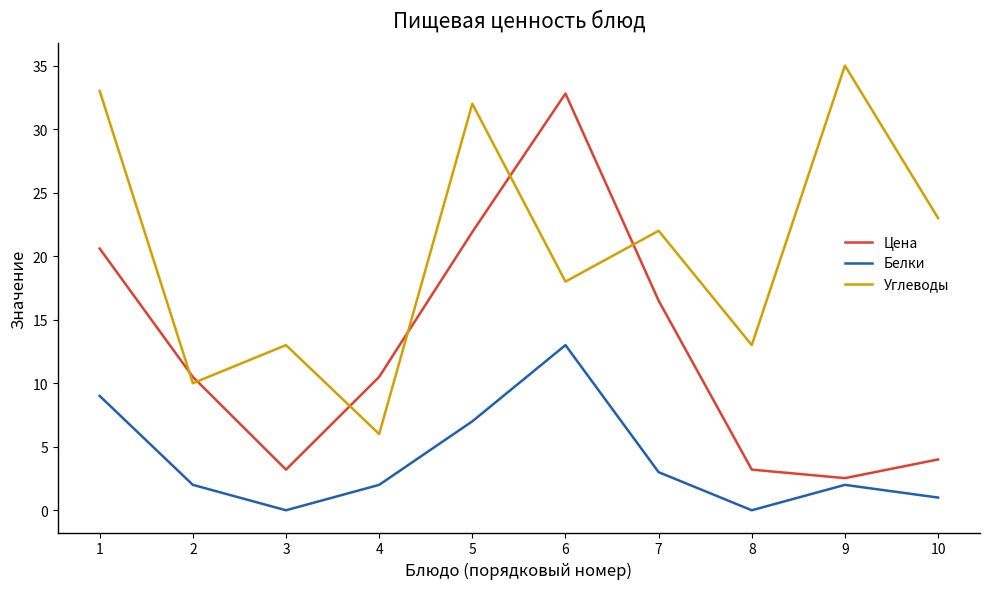

True or false: Белки and Углеводы intersect in this chart.

False